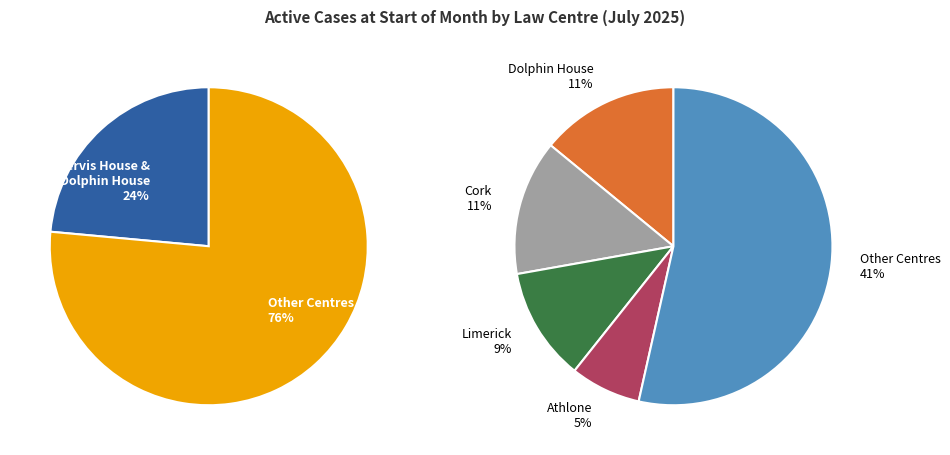

Does Kilkenny account for over 50% of the chart?

No